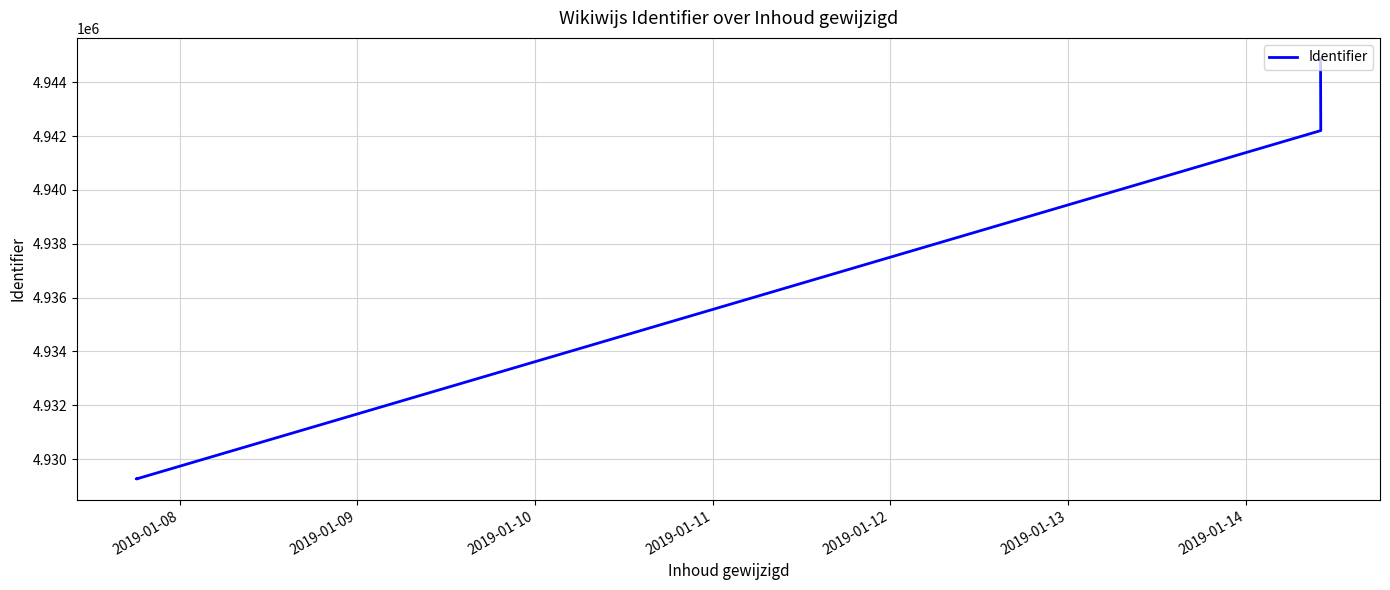

Between 2019-01-10 and 2019-01-08, which is larger?

2019-01-10